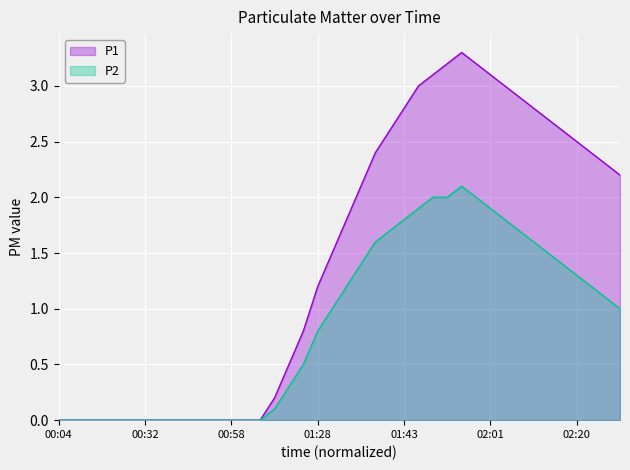

What is the sum of all P1 values?

58.2